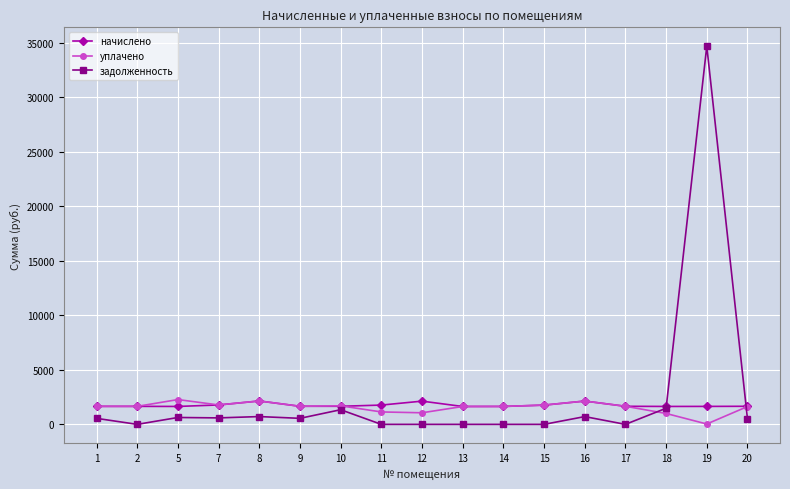

How many lines are shown in the chart?

3